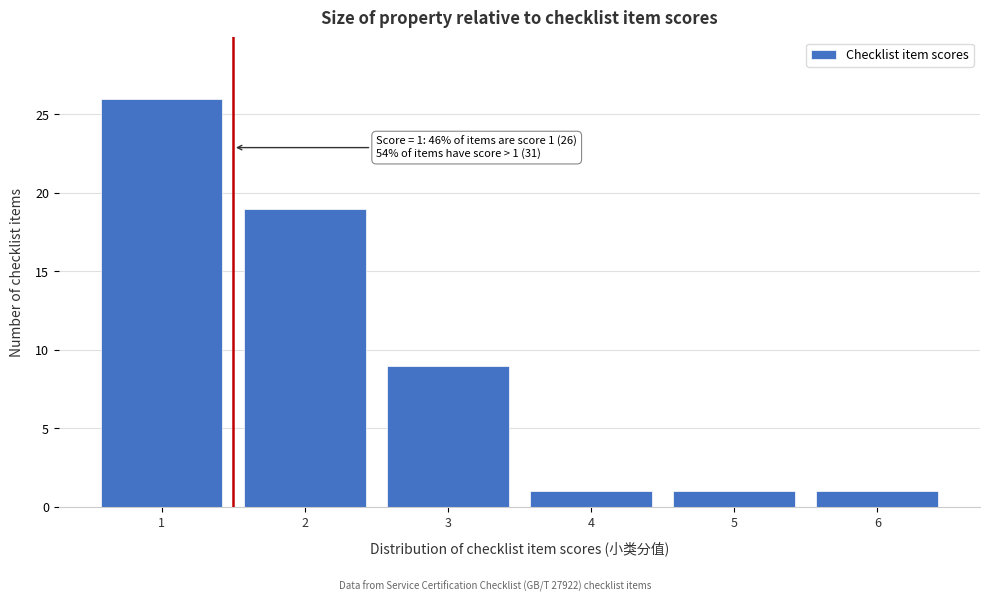

Which range on the x-axis has the tallest bar?

0.5 to 1.5